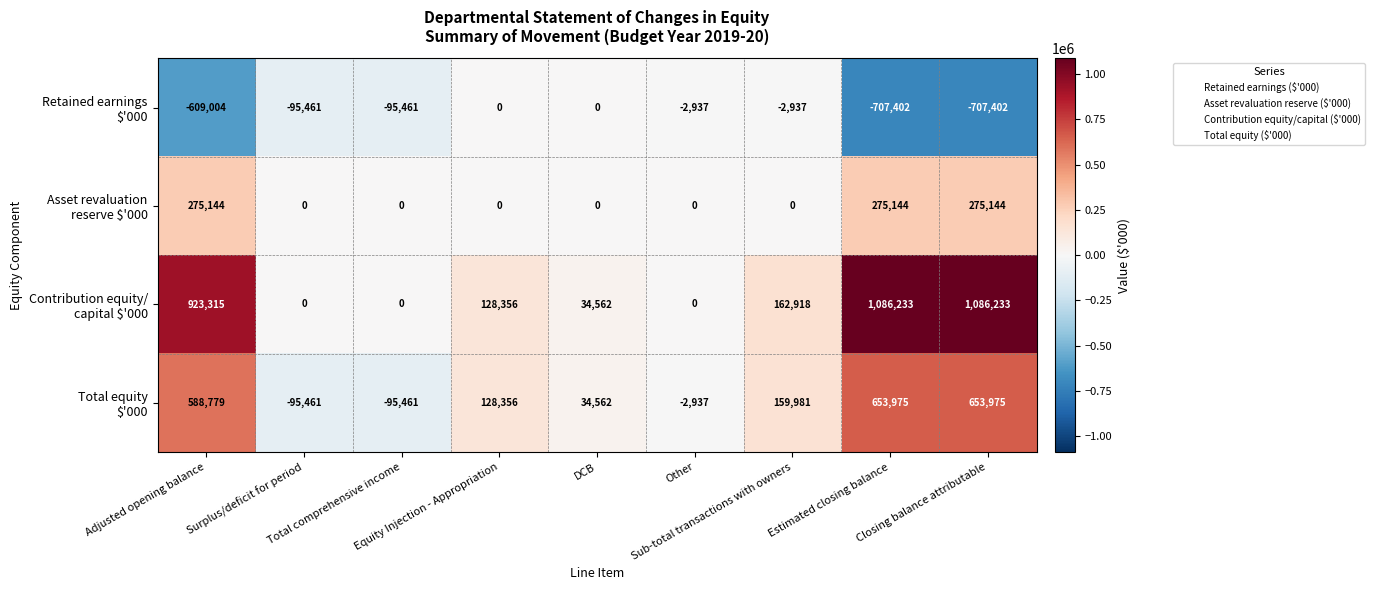

What is the smallest value displayed?

-707402